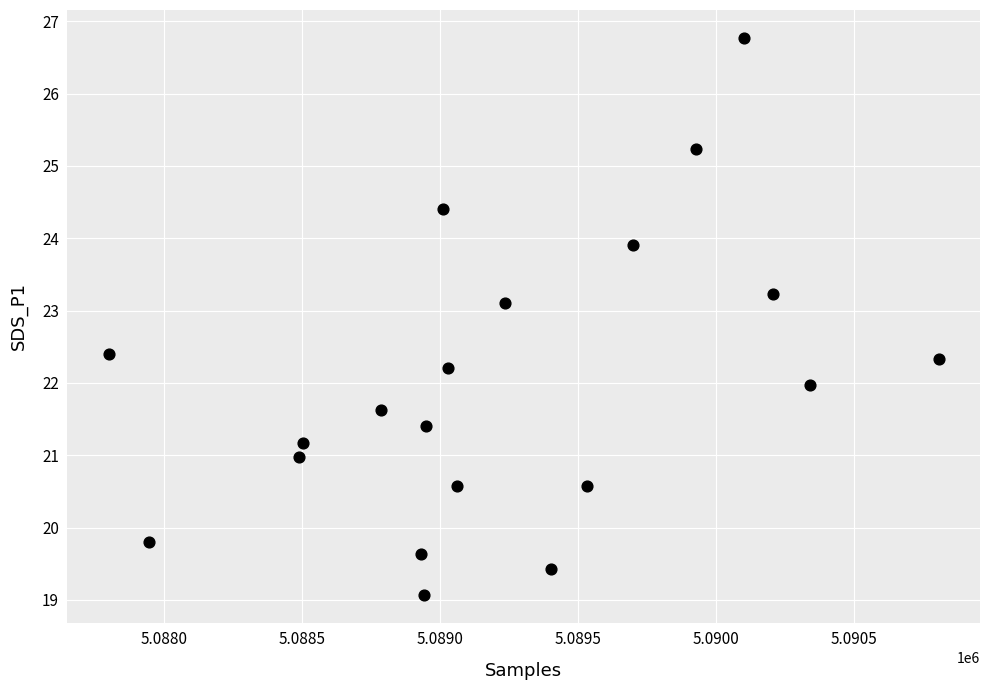

What is the range of X values (max minus min)?

3006.0